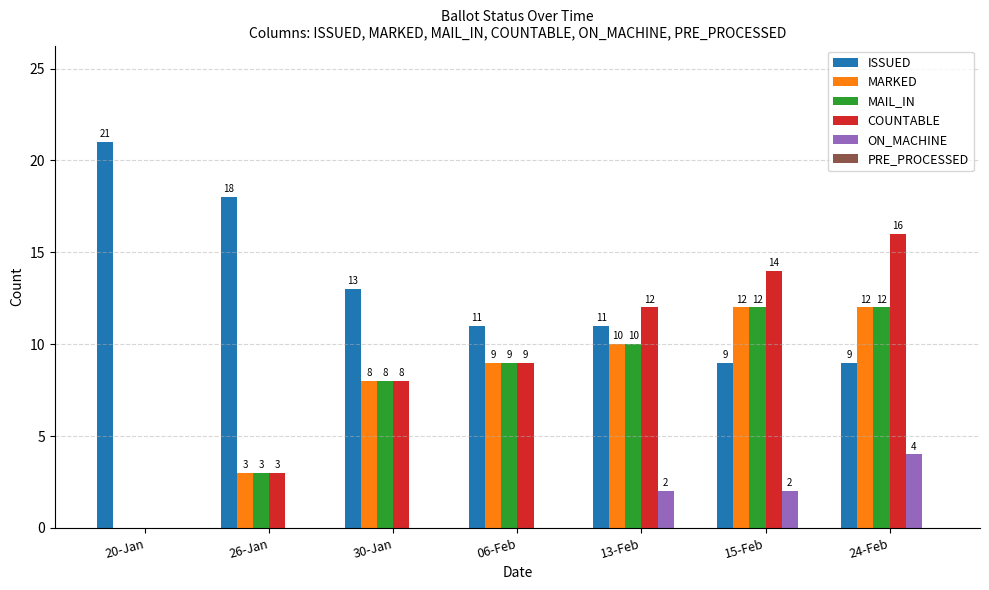

True or false: COUNTABLE has a value of 14 at 15-Feb.

True